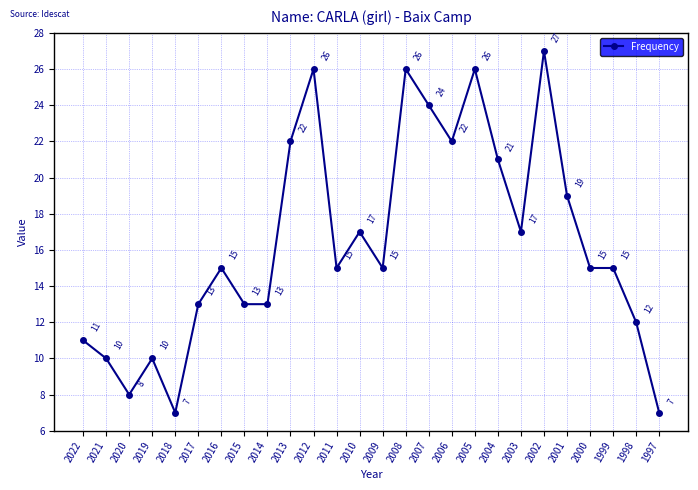

Where is the first local maximum?

2019